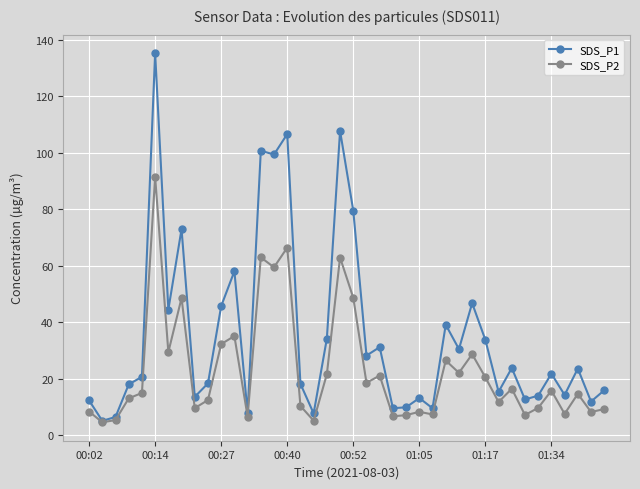

How many interior local peaks does the SDS_P1 series have?

13